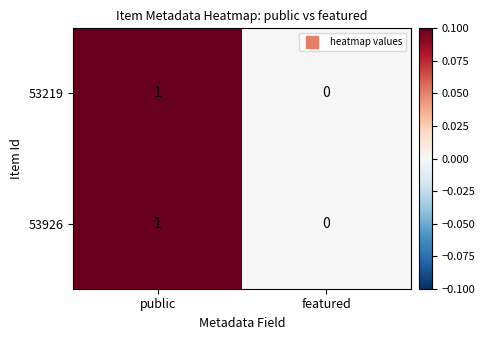

Rank the categories by 53219 value from highest to lowest.

public, featured